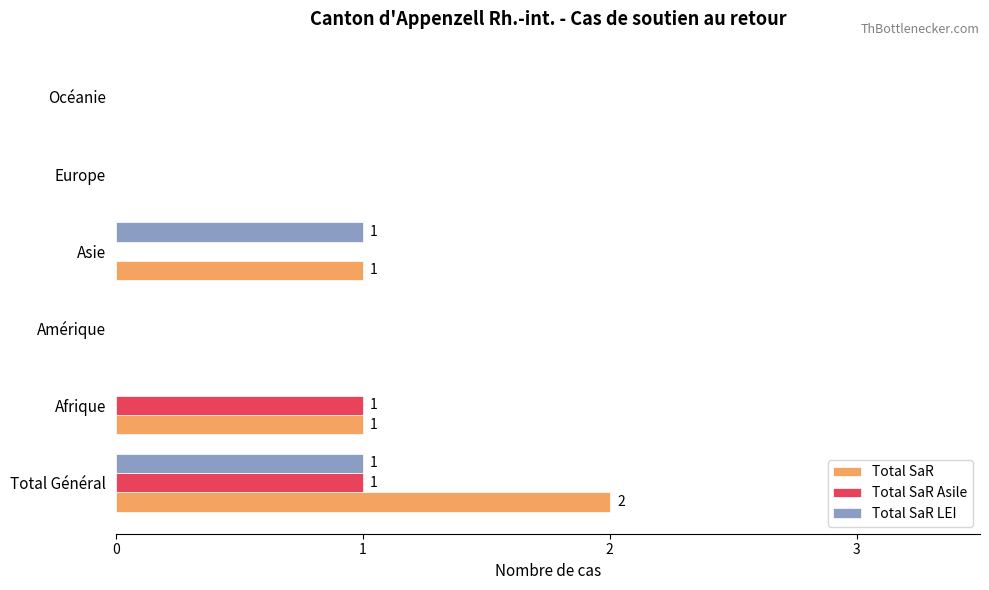

At which category is the sum across all series the highest?

Total Général